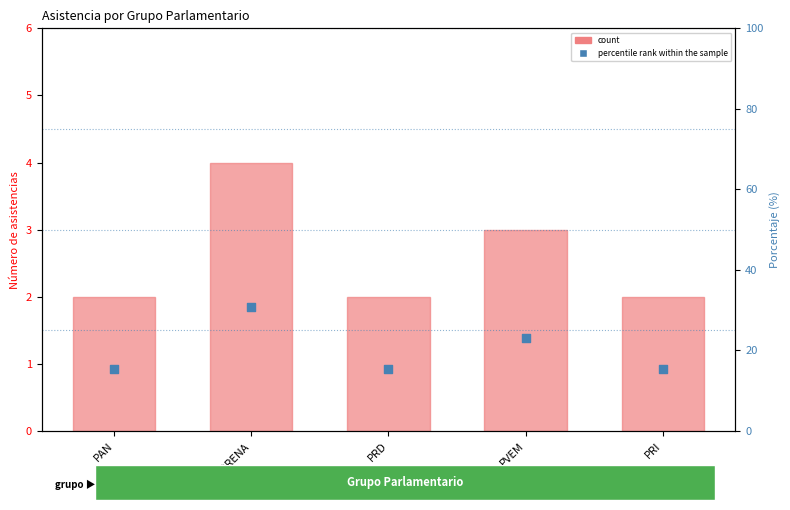

At how many categories does at least one series exceed 28?

1